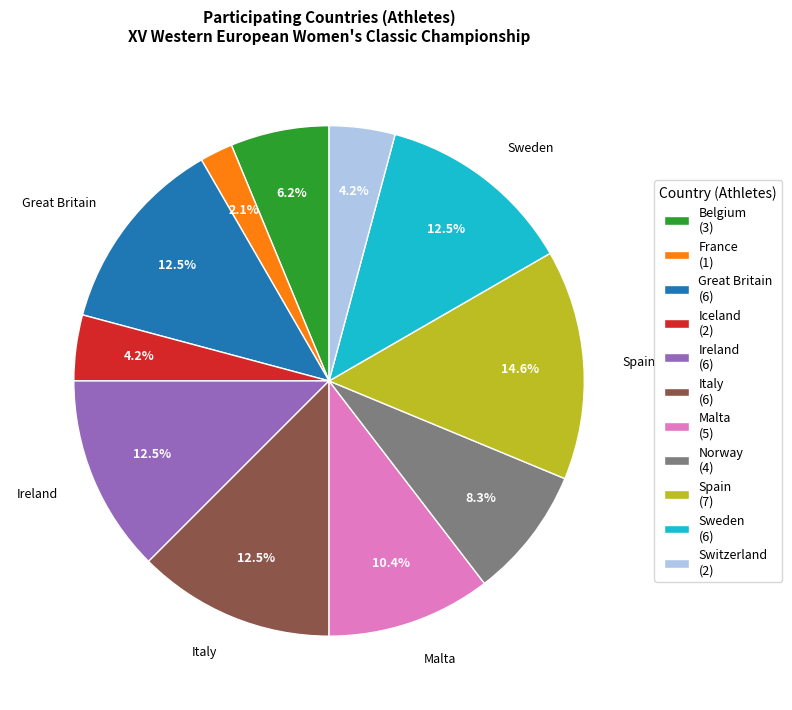

To the nearest percent, what is the combined percentage of Great Britain and Norway?

21%